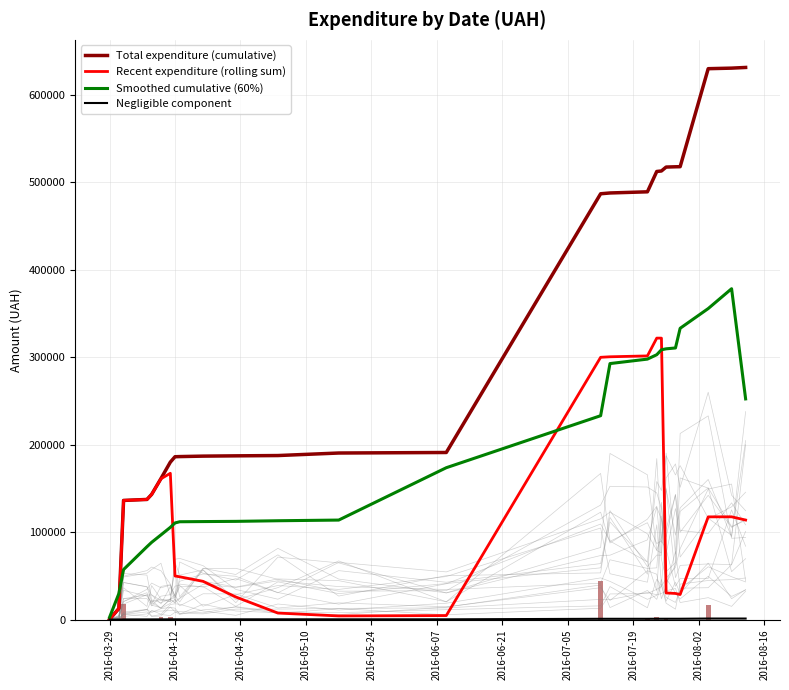

What is the average value of the Smoothed cumulative (60%) series?

187364.7